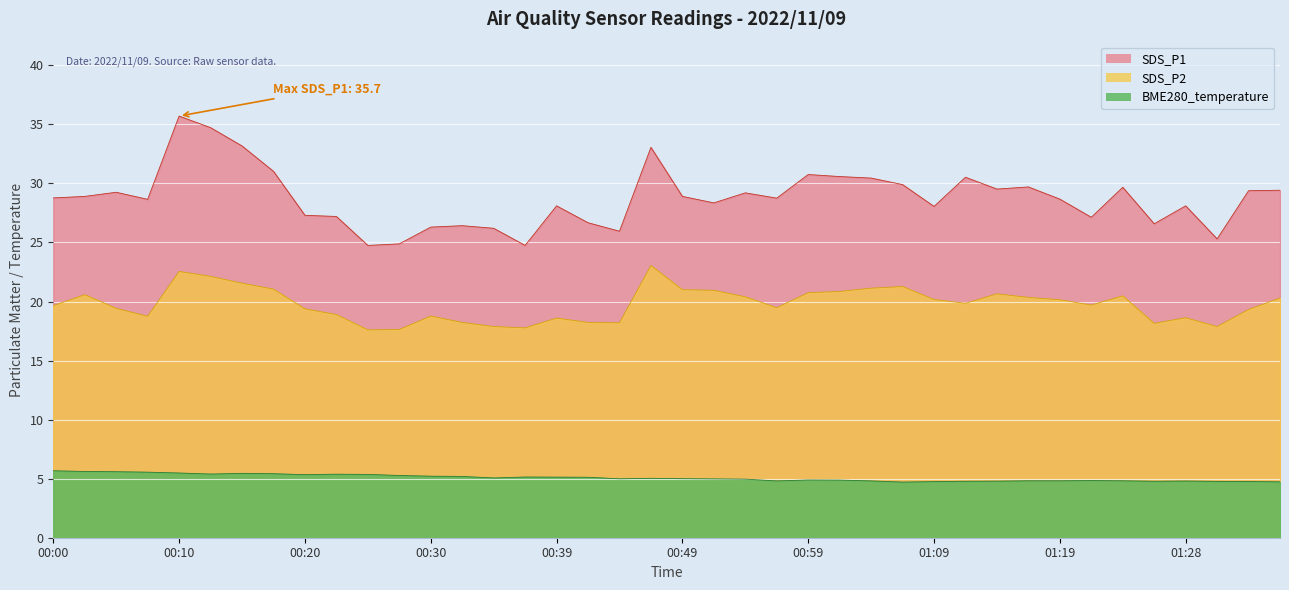

At which category does SDS_P1 reach its first local peak?

00:05